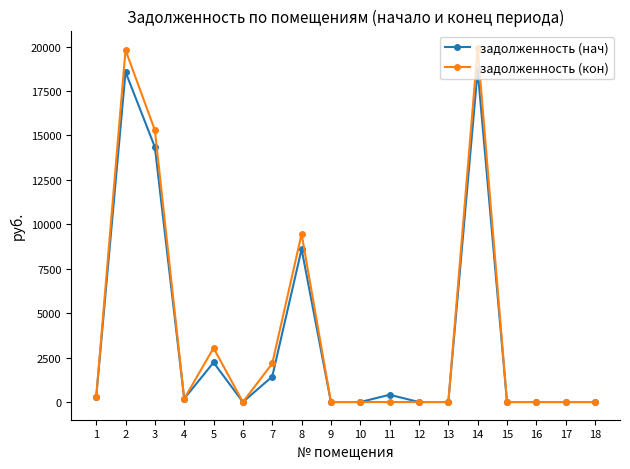

Does the chart display data point markers on the line(s)?

Yes